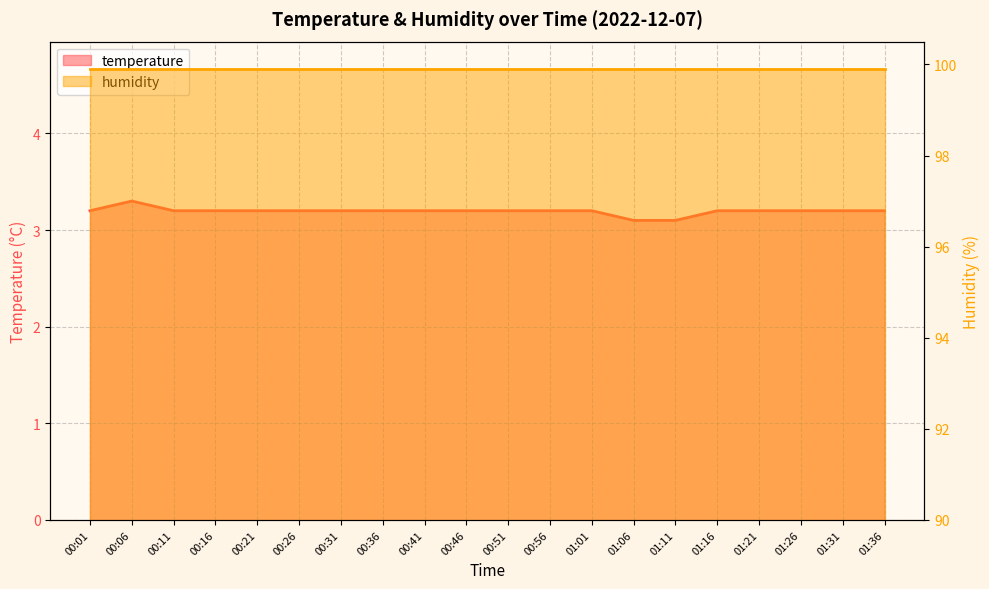

Reading left to right, what are all the values shown in this chart?

3.2	3.3	3.2	3.2	3.2	3.2	3.2	3.2	3.2	3.2	3.2	3.2	3.2	3.1	3.1	3.2	3.2	3.2	3.2	3.2